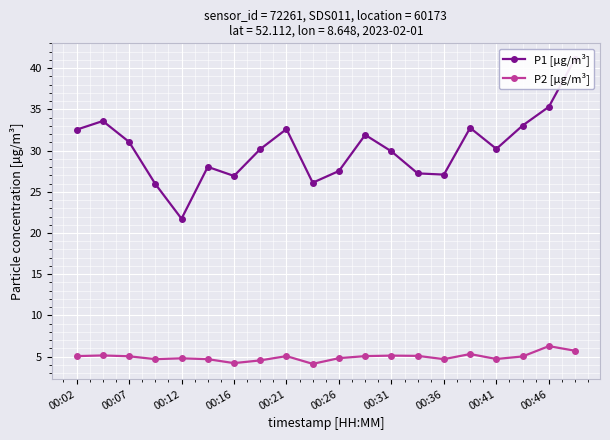

Is the value of P1 [µg/m³] at 10 greater than the value of P2 [µg/m³] at 00:36?

Yes